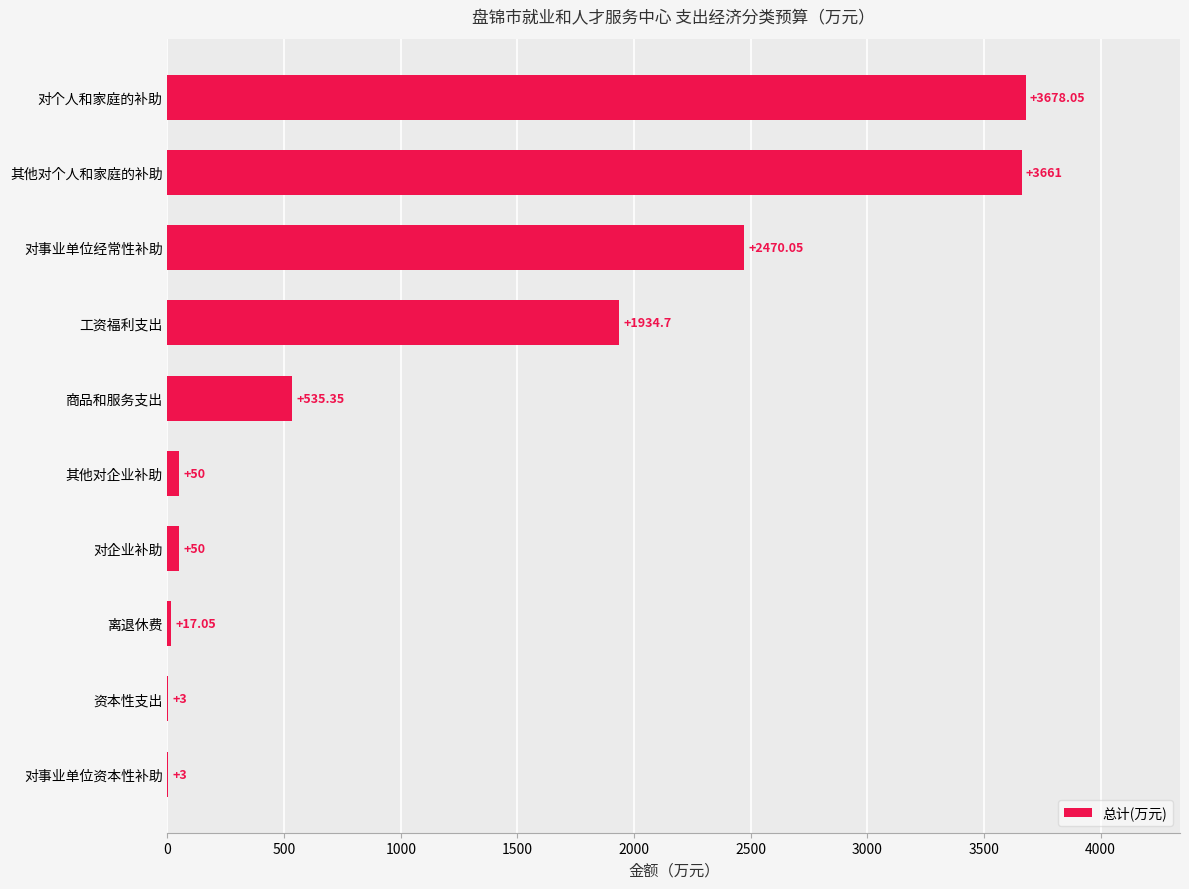

What is the ratio of the value at 对事业单位经常性补助 to the value at 其他对个人和家庭的补助?

0.7